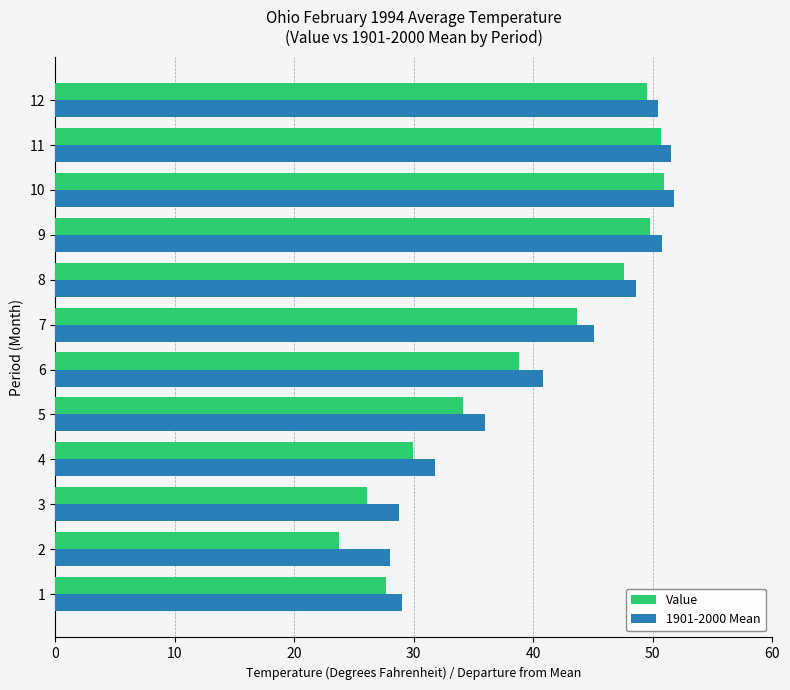

At how many categories does at least one series exceed 35?

8